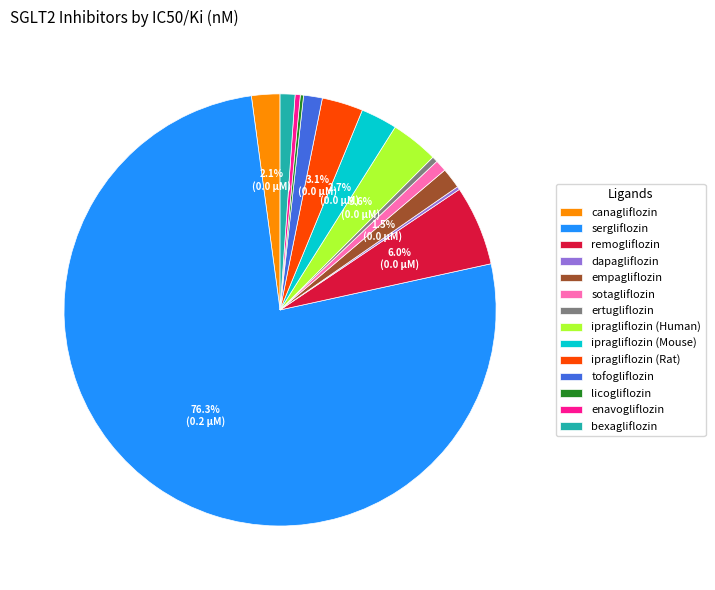

What percentage is the remogliflozin slice, to the nearest percent?

6%